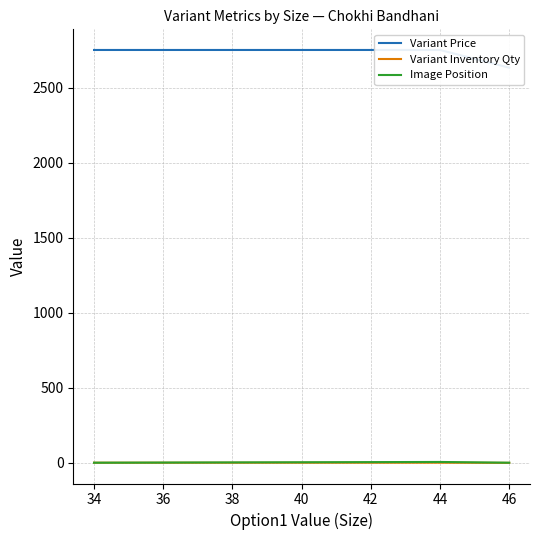

Reading left to right, extract all data points from this chart.

Variant Price: 2750	2750	2750	2750	2750	2750	2632
Variant Inventory Qty: 1	1	1	1	1	1	0
Image Position: 1	2	3	4	5	6	1